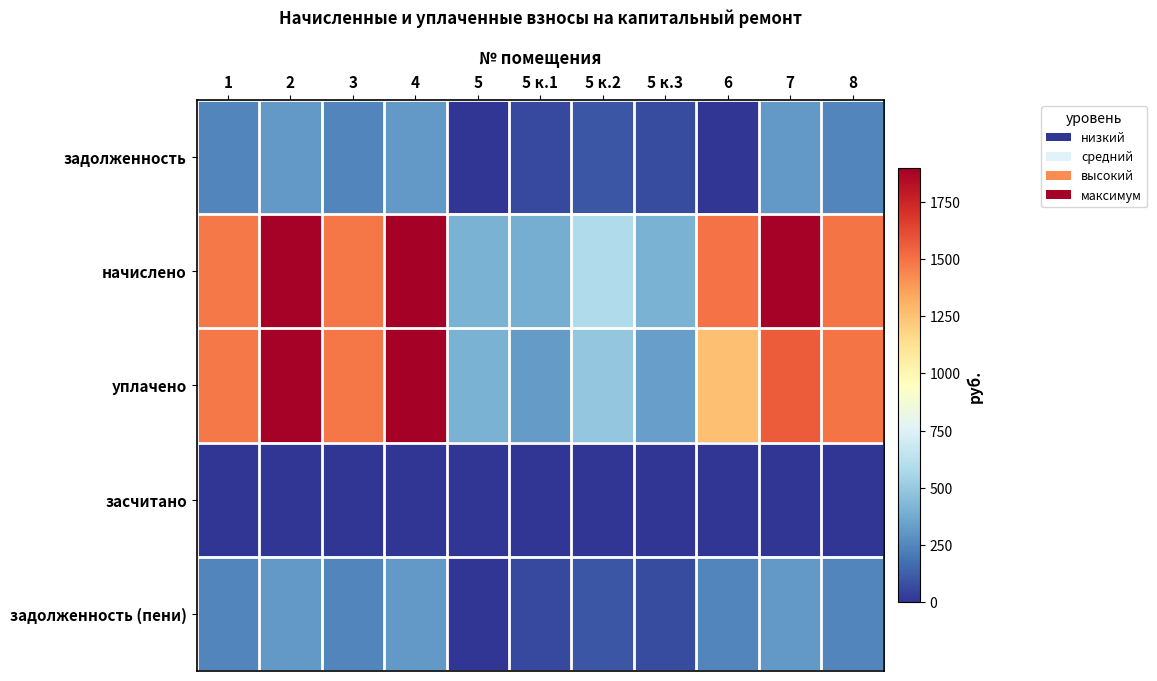

Between 4 and 7, which series saw the biggest shift?

уплачено